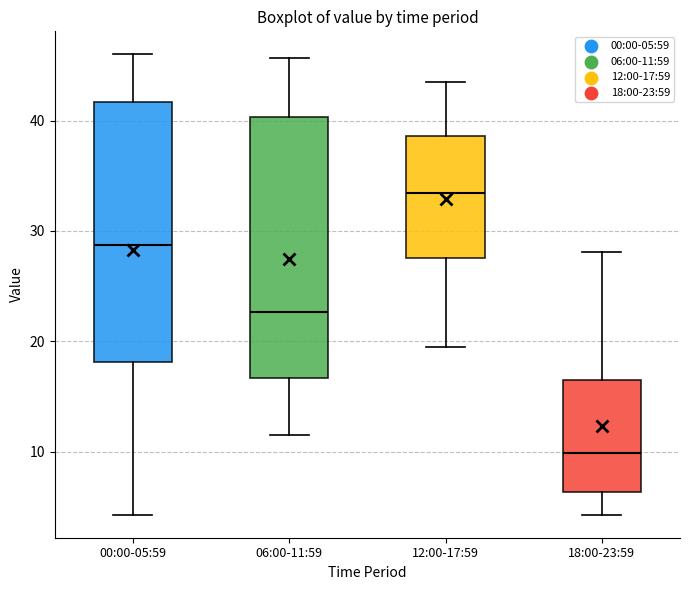

Reading left to right, read every box against the y-axis: the position of its median line, the range the box covers, and the ends of its whiskers. The values are not printed on the chart, so give them approximately, as read against the axis.

00:00-05:59: median 29, box 18 to 42, whiskers 4 to 46
06:00-11:59: median 23, box 17 to 40, whiskers 12 to 46
12:00-17:59: median 33, box 28 to 39, whiskers 20 to 44
18:00-23:59: median 10, box 6 to 17, whiskers 4 to 28